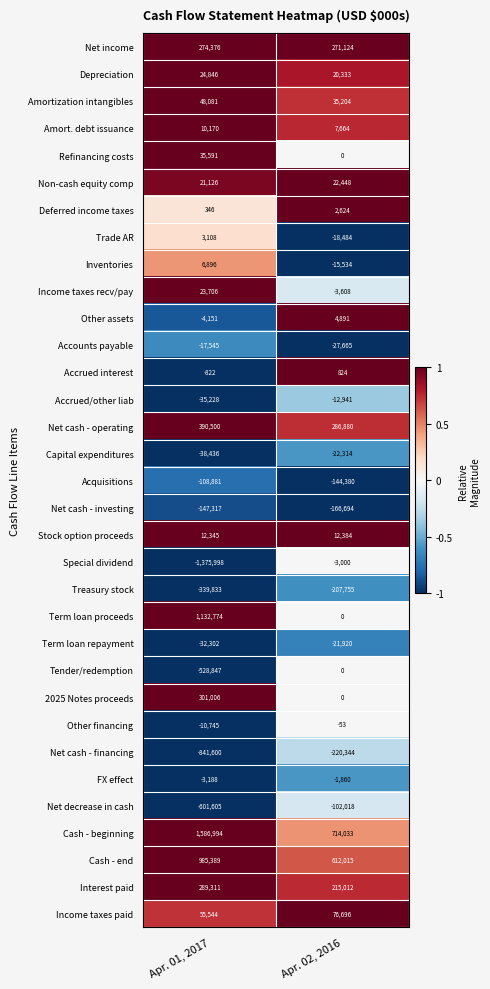

Rank the series by their maximum value, from highest to lowest.

Cash - beginning, Term loan proceeds, Cash - end, Net cash - operating, 2025 Notes proceeds, Interest paid, Net income, Income taxes paid, Amortization intangibles, Refinancing costs, Depreciation, Income taxes recv/pay, Non-cash equity comp, Stock option proceeds, Amort. debt issuance, Inventories, Other assets, Trade AR, Deferred income taxes, Accrued interest, Tender/redemption, Other financing, FX effect, Special dividend, Accrued/other liab, Accounts payable, Term loan repayment, Capital expenditures, Net decrease in cash, Acquisitions, Net cash - investing, Treasury stock, Net cash - financing